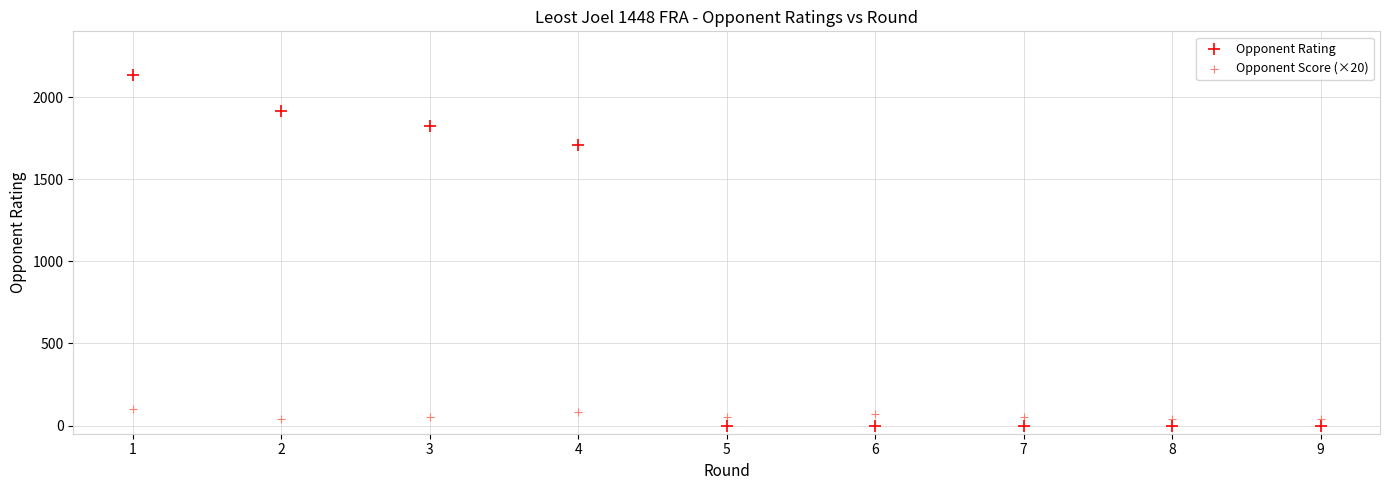

Across all data points, what is the range of X values (max minus min)?

8